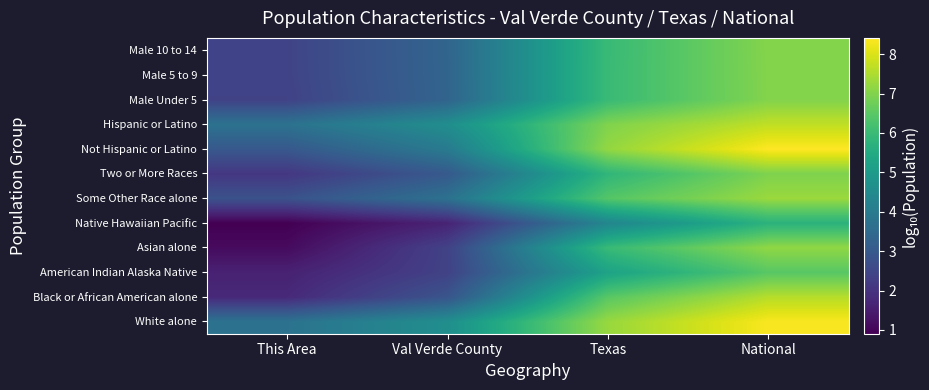

Which category has the lowest value across all series?

This Area